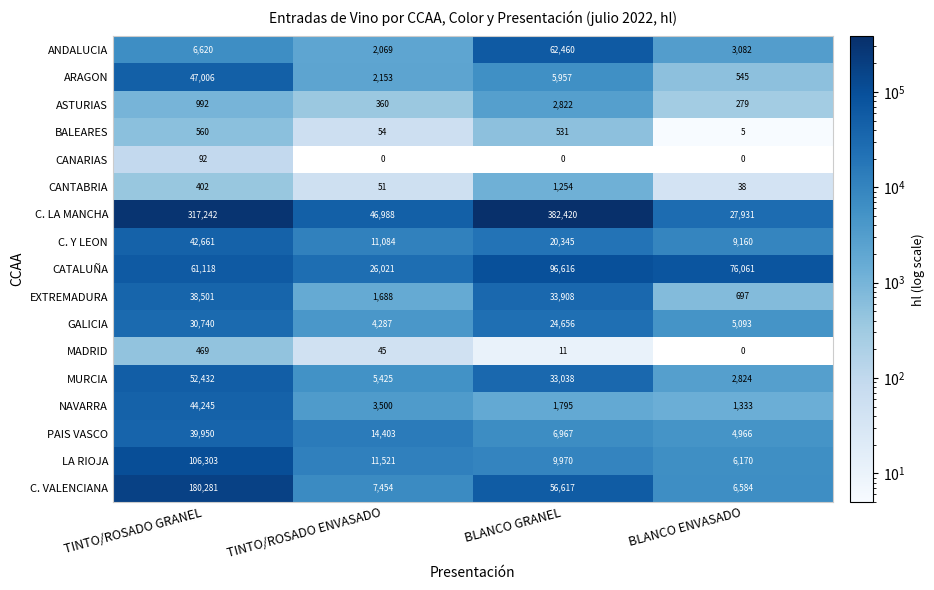

What is the average value of the PAIS VASCO series?

16572